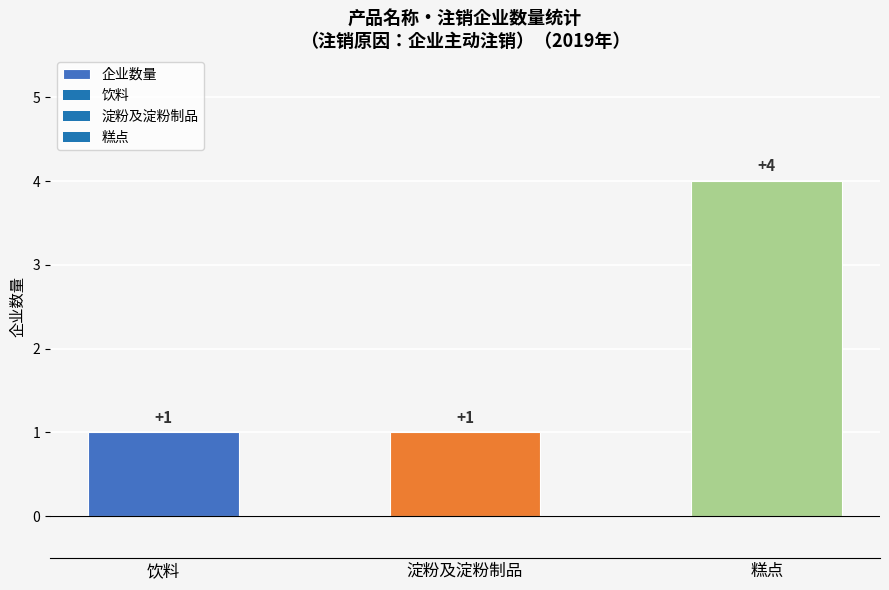

What is the value of the 3rd bar from the left?

4